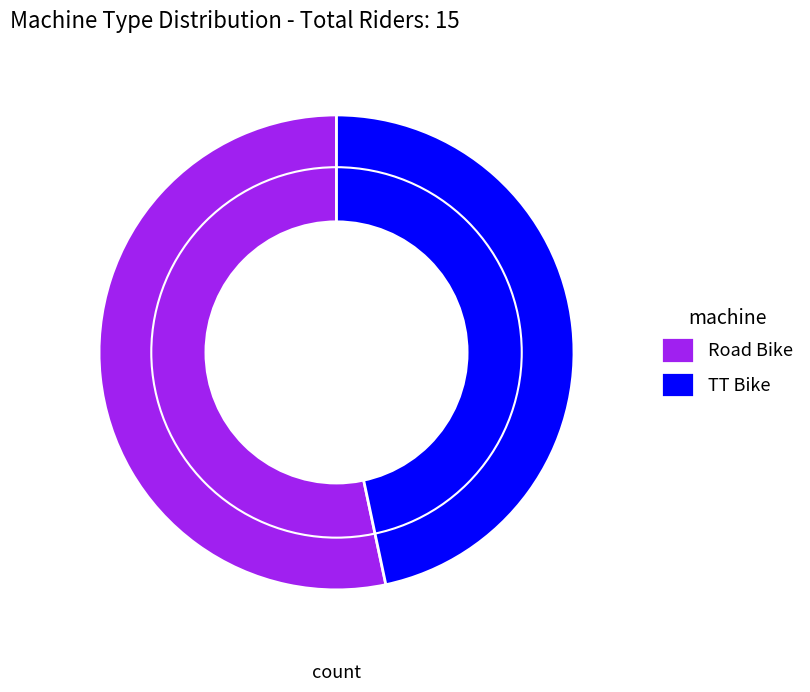

How many slices are in this pie chart?

2